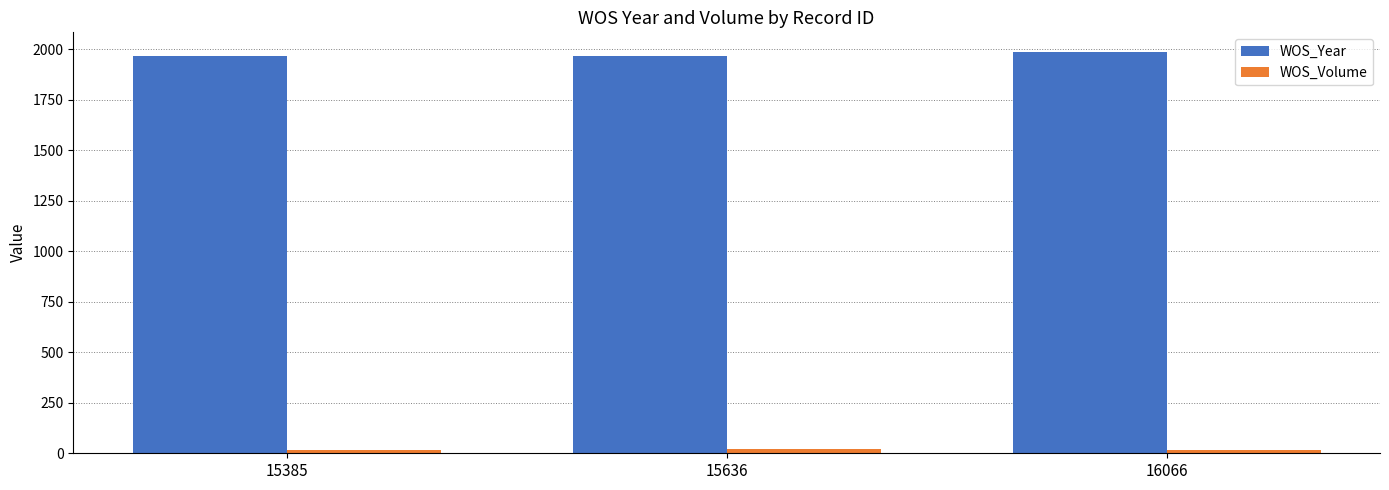

At how many categories does at least one series exceed 1476?

3